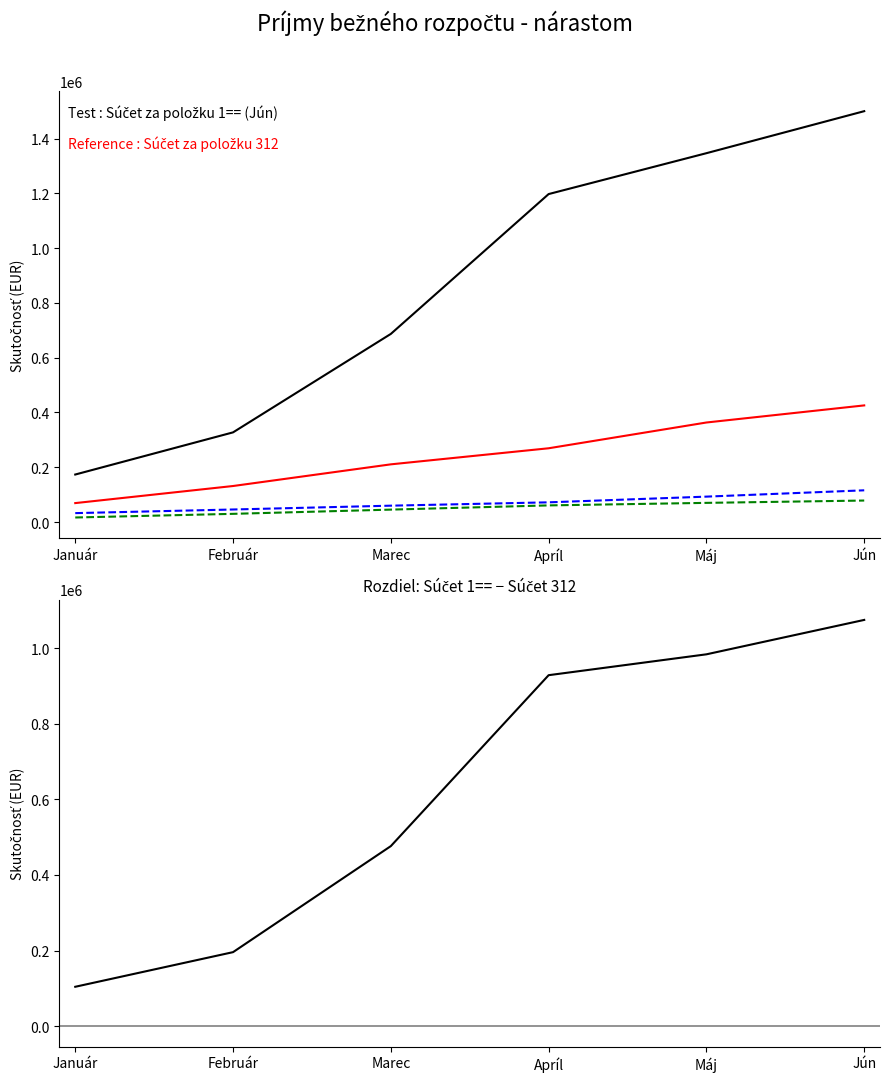

Where is Súčet za položku 1== nearest to the value 836781?

Marec